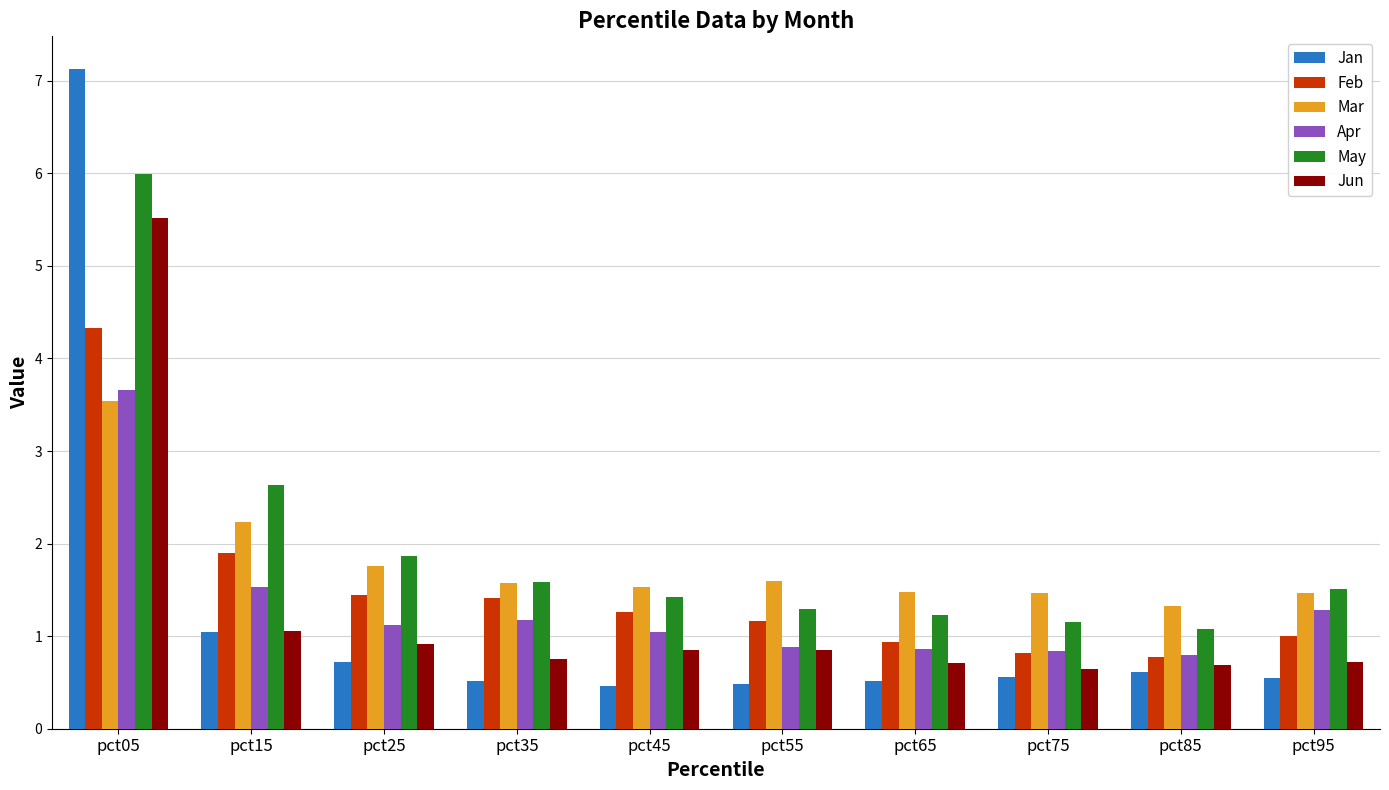

At which label does Jan reach its peak?

pct05